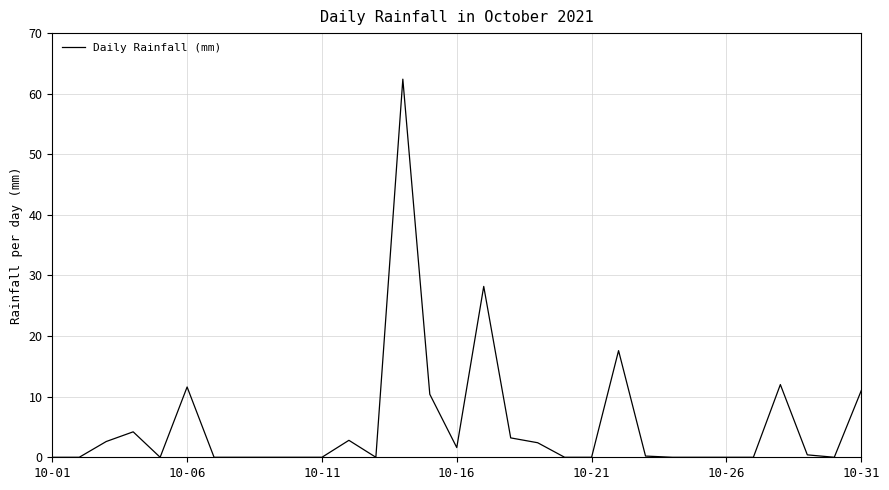

What is the greatest value displayed?

62.4